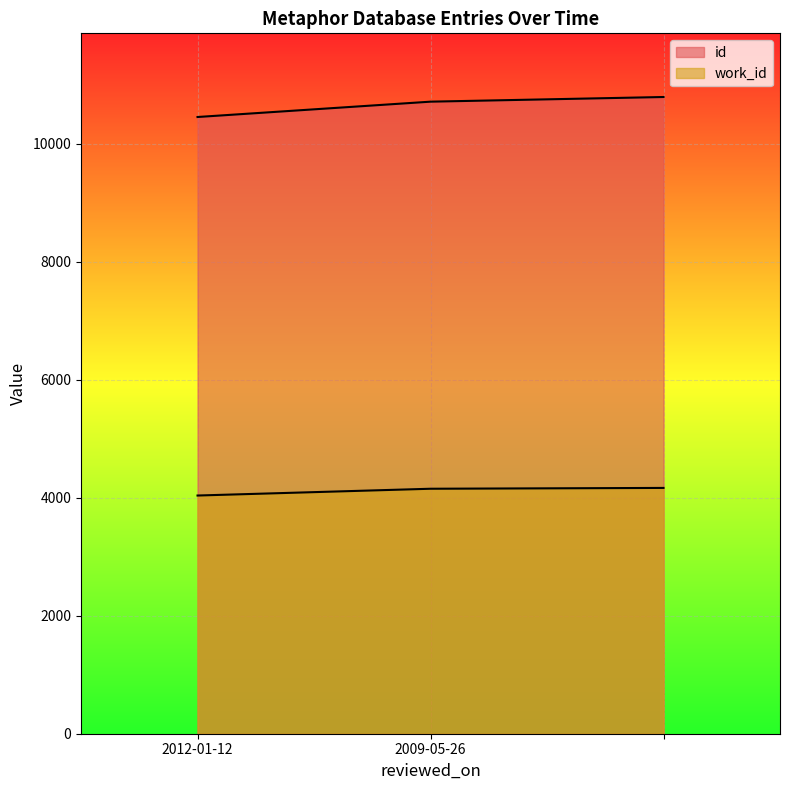

Which series changed the most between 2012-01-12 and ?

id